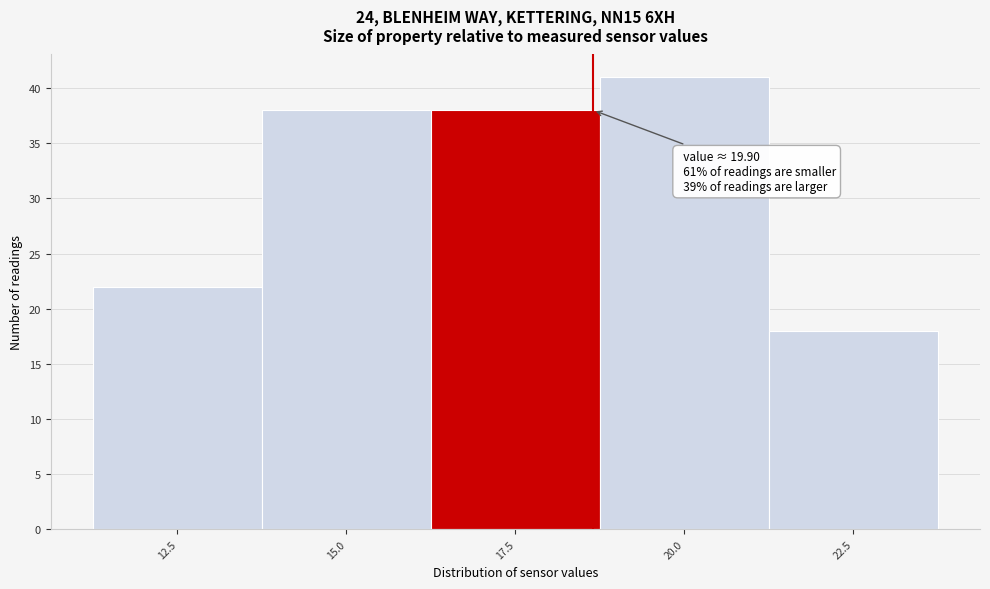

Reading left to right, extract all data points from this chart.

12.5=22	15.0=38	17.5=38	20.0=41	22.5=18